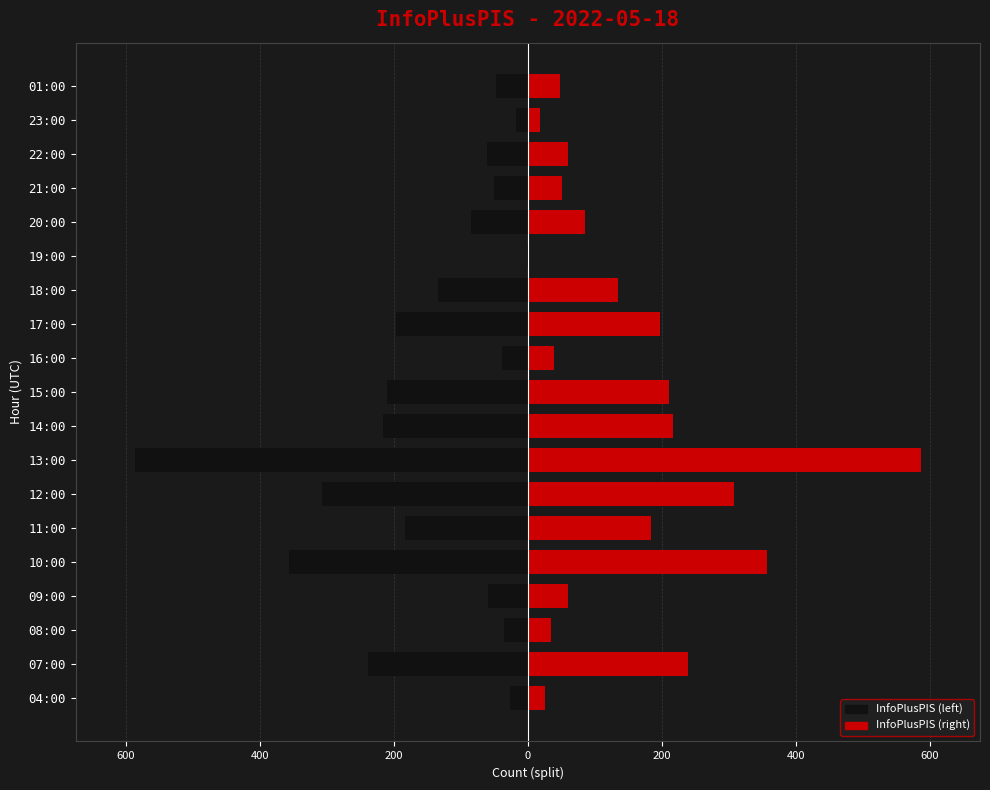

Reading right to left, extract all data points from this chart.

InfoPlusPIS (left): -48.0	-18.0	-60.5	-51.0	-85.0	-2.0	-134.5	-197.0	-39.0	-210.0	-216.5	-586.5	-307.0	-183.0	-356.5	-60.0	-35.0	-238.5	-26.0
InfoPlusPIS (right): 48.0	18.0	60.5	51.0	85.0	2.0	134.5	197.0	39.0	210.0	216.5	586.5	307.0	183.0	356.5	60.0	35.0	238.5	26.0